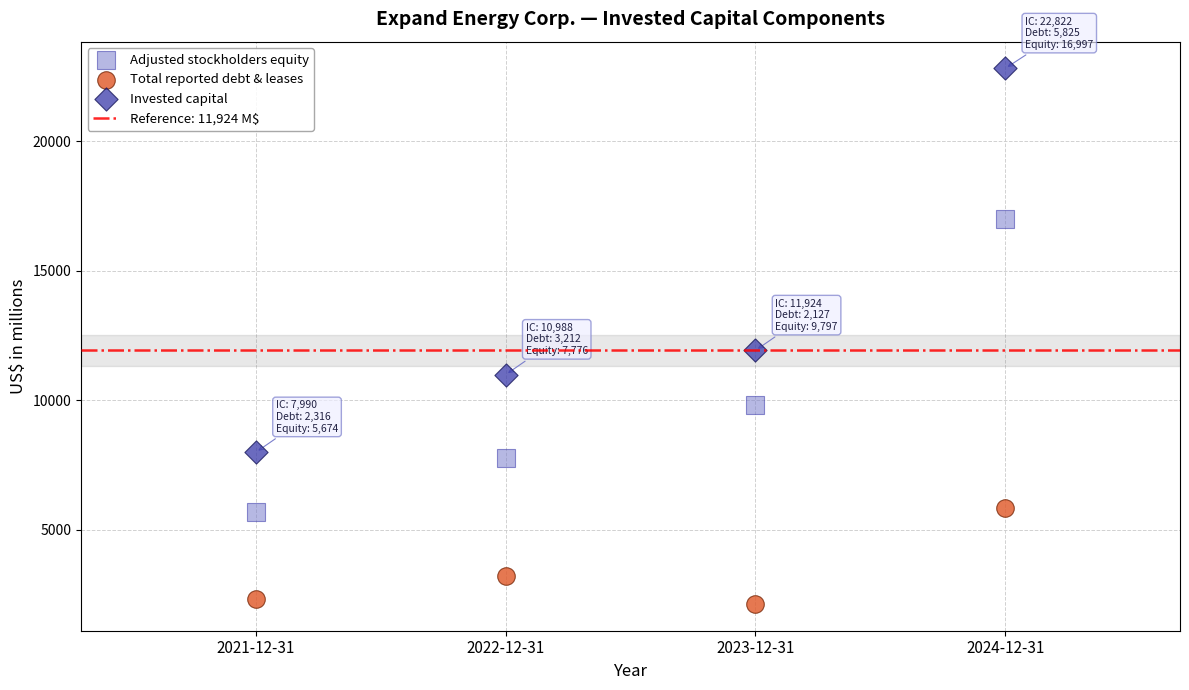

Which series reaches the maximum Y coordinate?

Invested capital